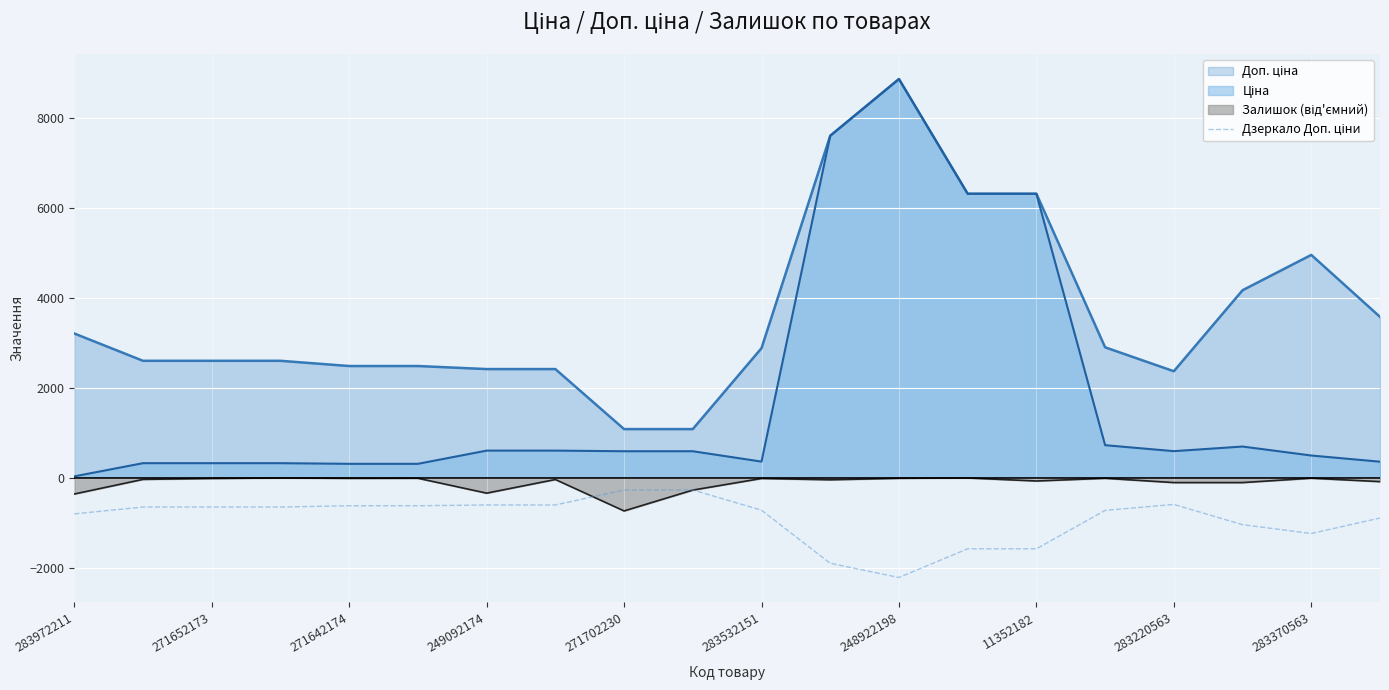

How many lines are shown in the chart?

4